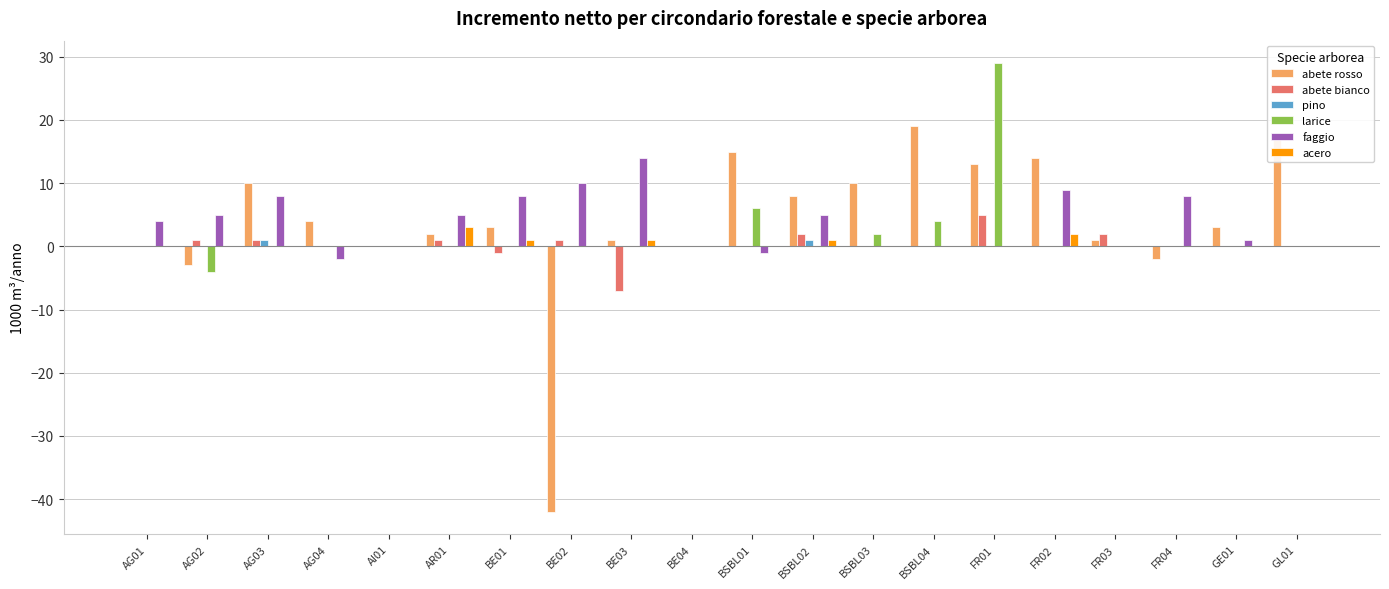

Between AR01 and BSBL01, which series saw the biggest shift?

abete rosso